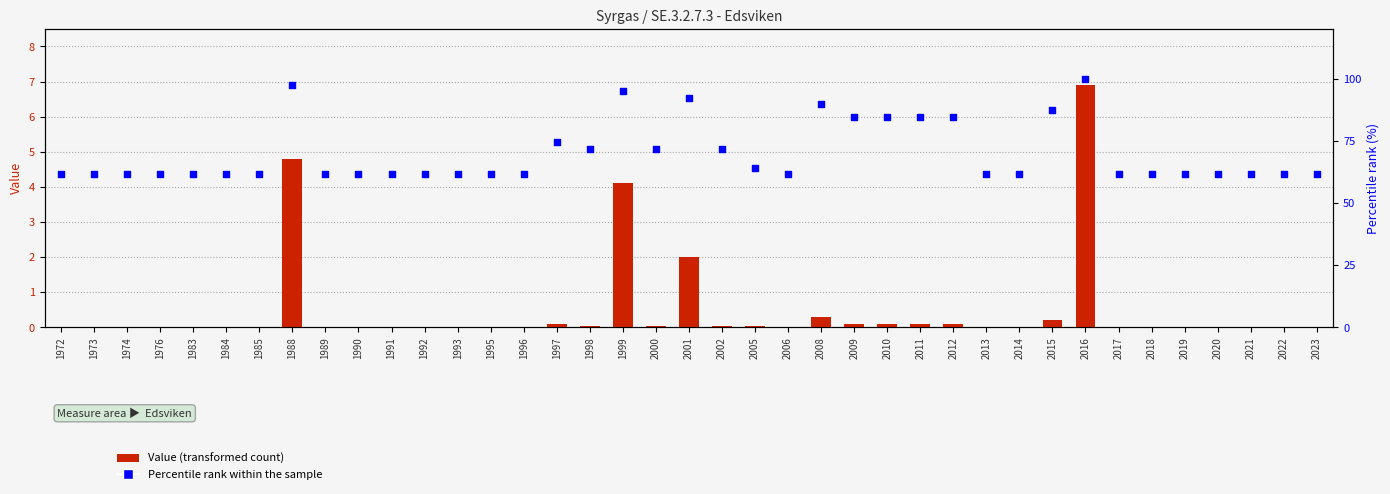

Is the value of Value (Syrgas) at 1972 greater than the value of Percentile rank at 2022?

No